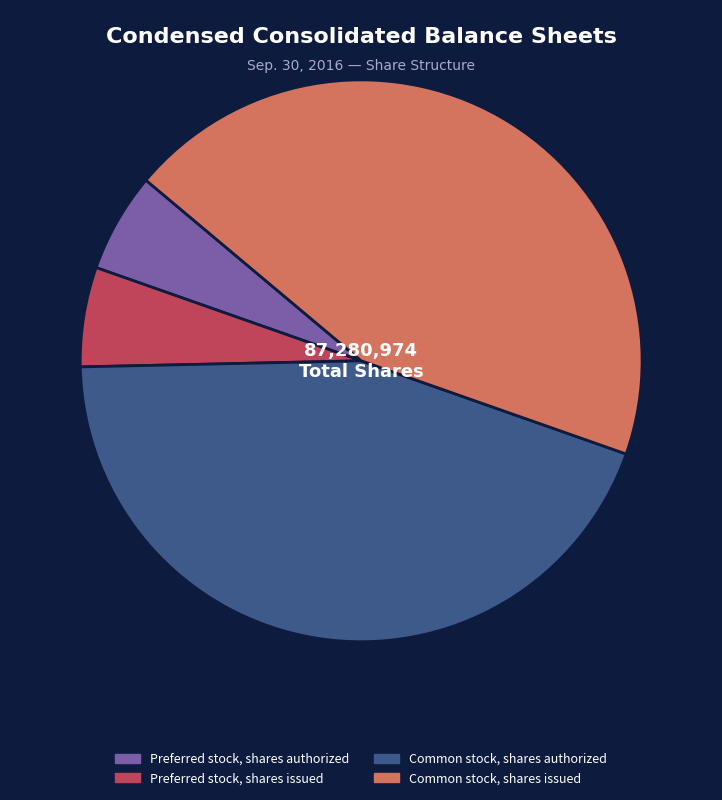

Count the number of slices in the pie.

4